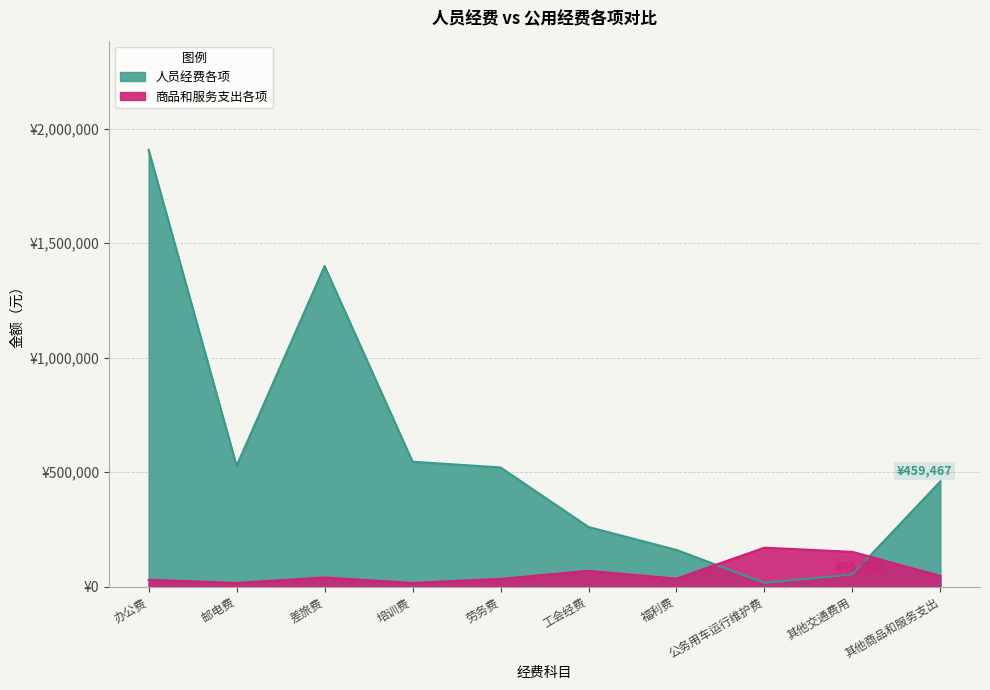

What is the value of the 商品和服务支出各项 point at the 4th from the left?

15818.5